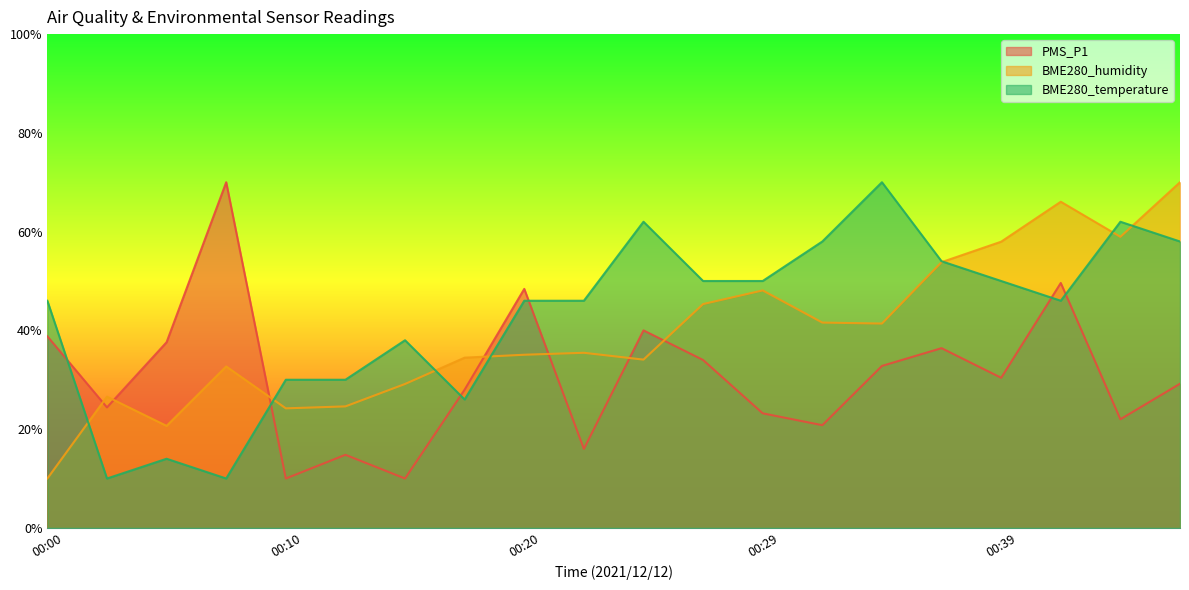

Which series ends up on top after the final intersection of BME280_temperature and BME280_humidity?

BME280_humidity